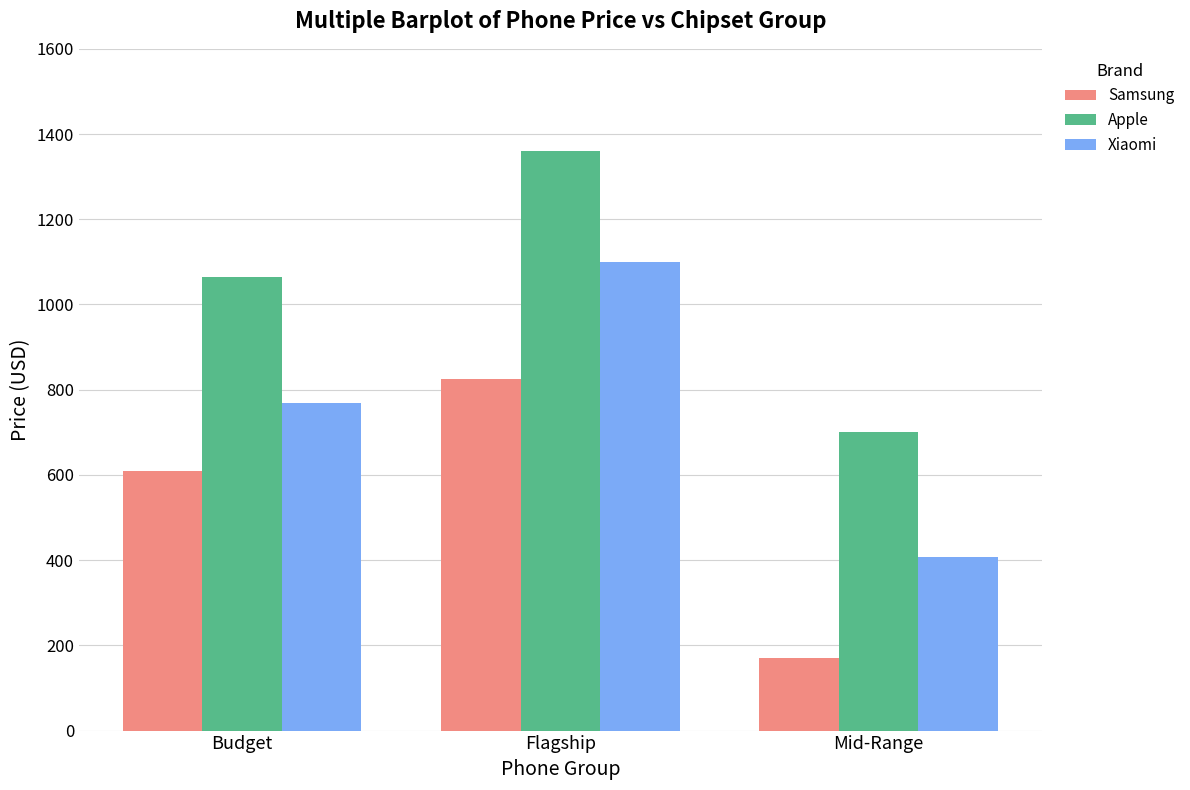

At how many categories does at least one series exceed 592?

3